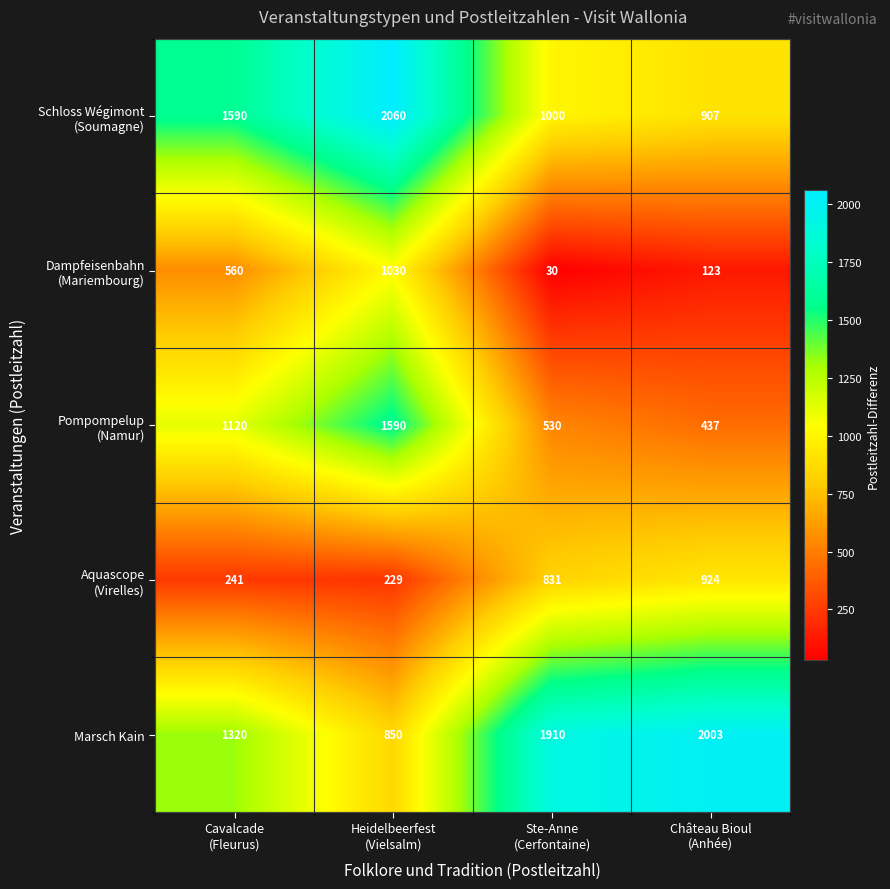

What is the greatest value displayed?

2060